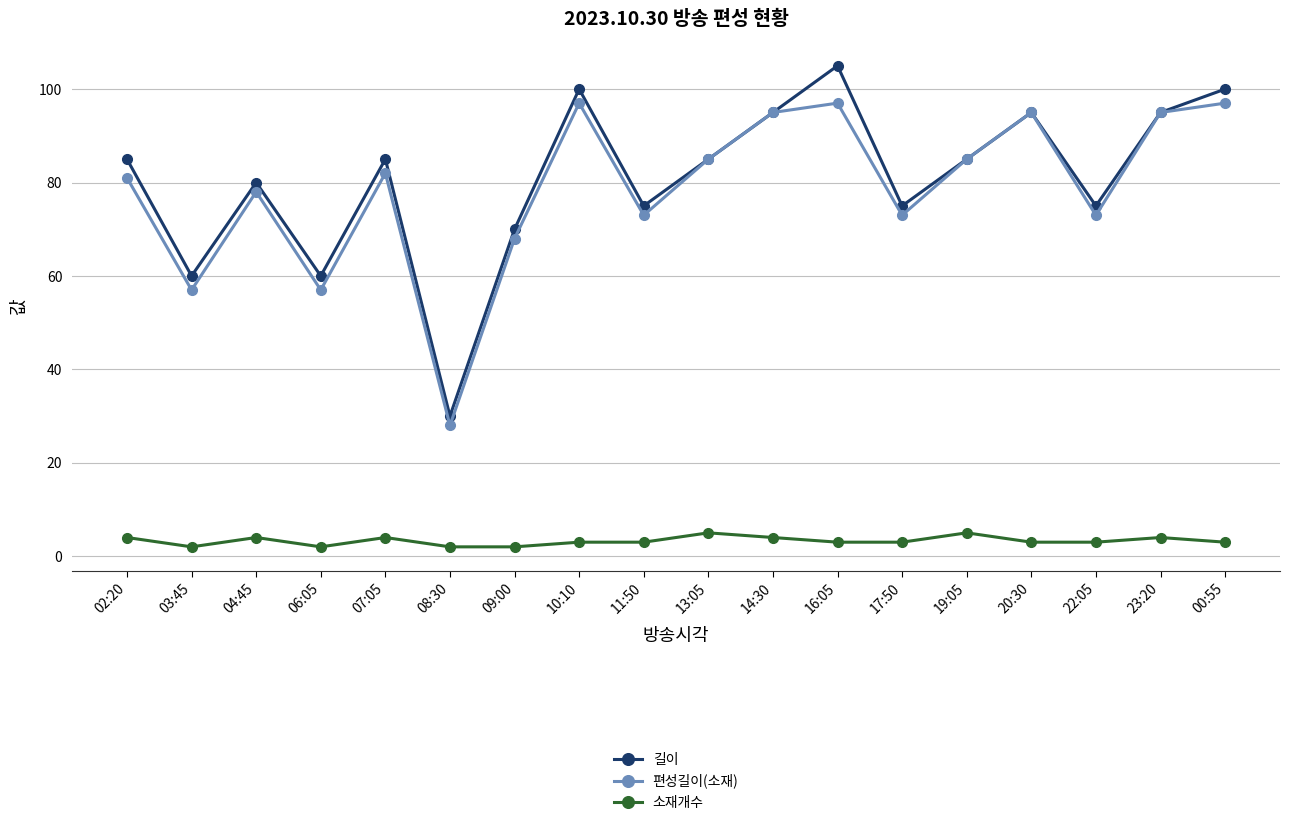

Which label corresponds to the largest value in the chart?

16:05